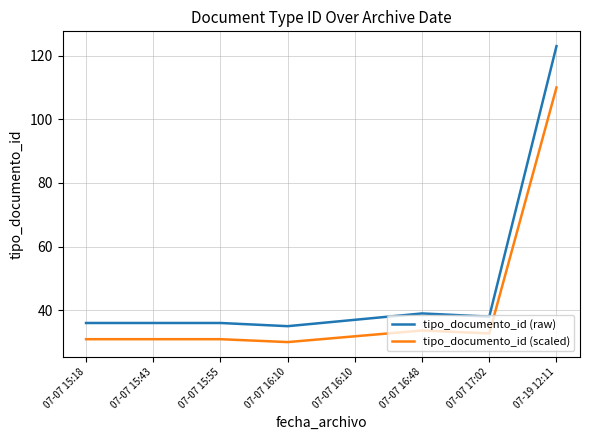

Between 07-07 15:18 and 07-07 15:55, which series saw the biggest shift?

tipo_documento_id (raw)